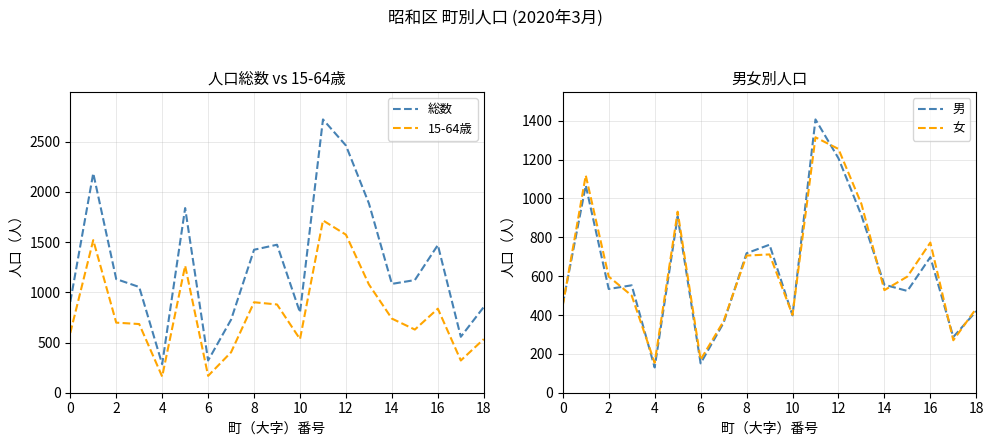

What is the sum of the 男 values at 10 and 11?

1805